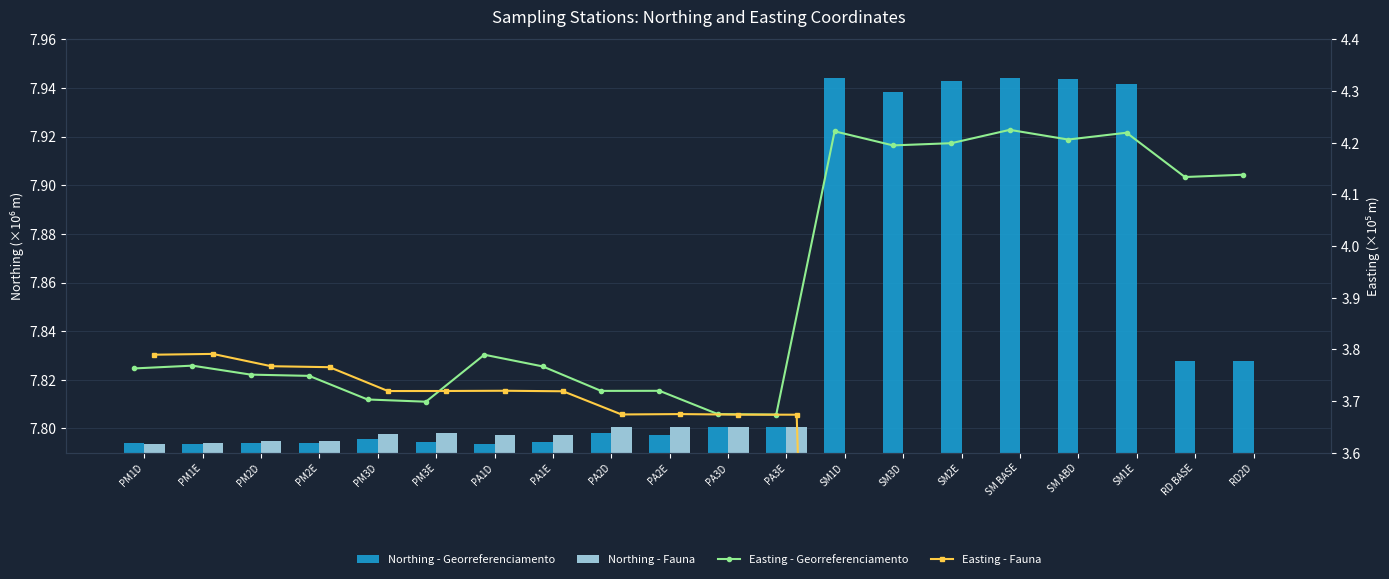

What is the difference between the Northing - Fauna values at SM2E and PA1E?

7.8